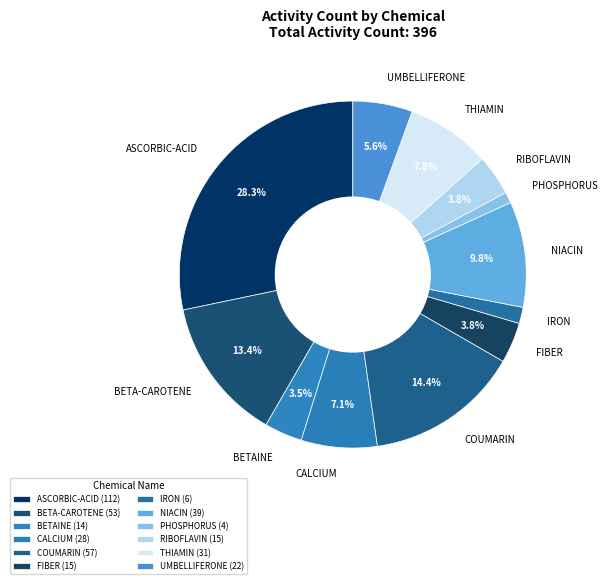

Which has a higher value, BETAINE or BETA-CAROTENE?

BETA-CAROTENE